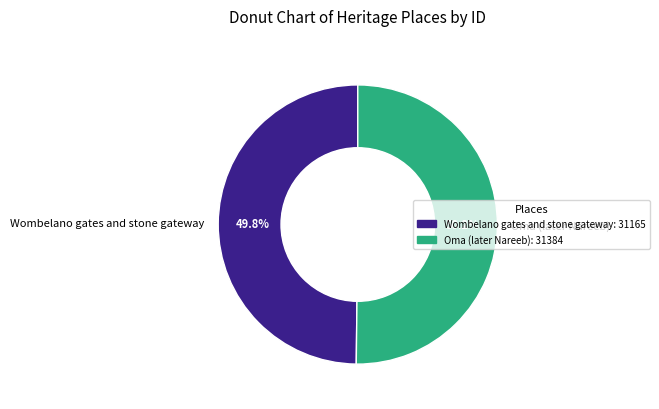

Is there any slice that represents more than half of the pie?

Yes